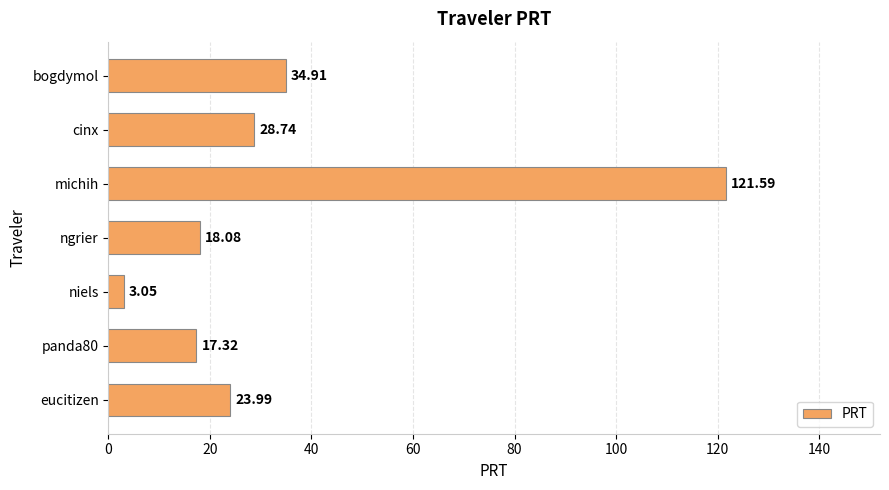

What is the label of the 7th bar from the top?

eucitizen